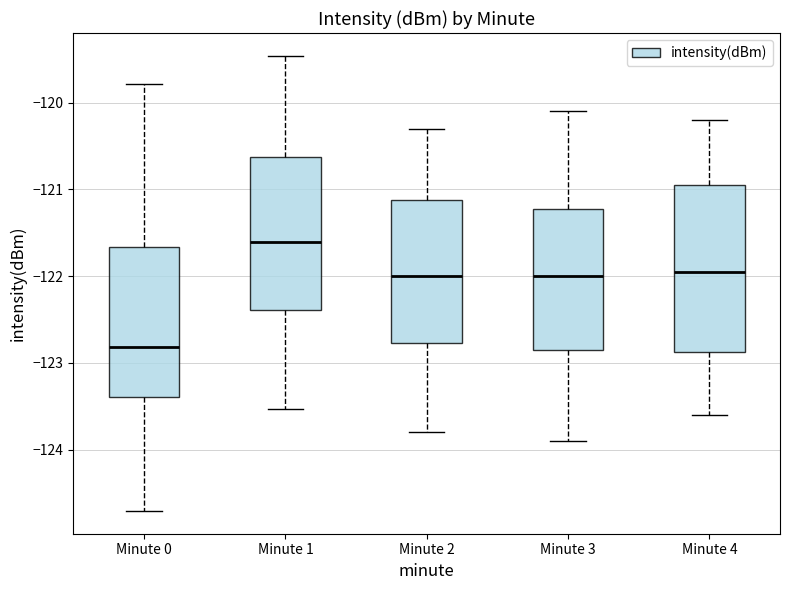

Which box is the tallest, from its lower edge to its upper edge?

Minute 4